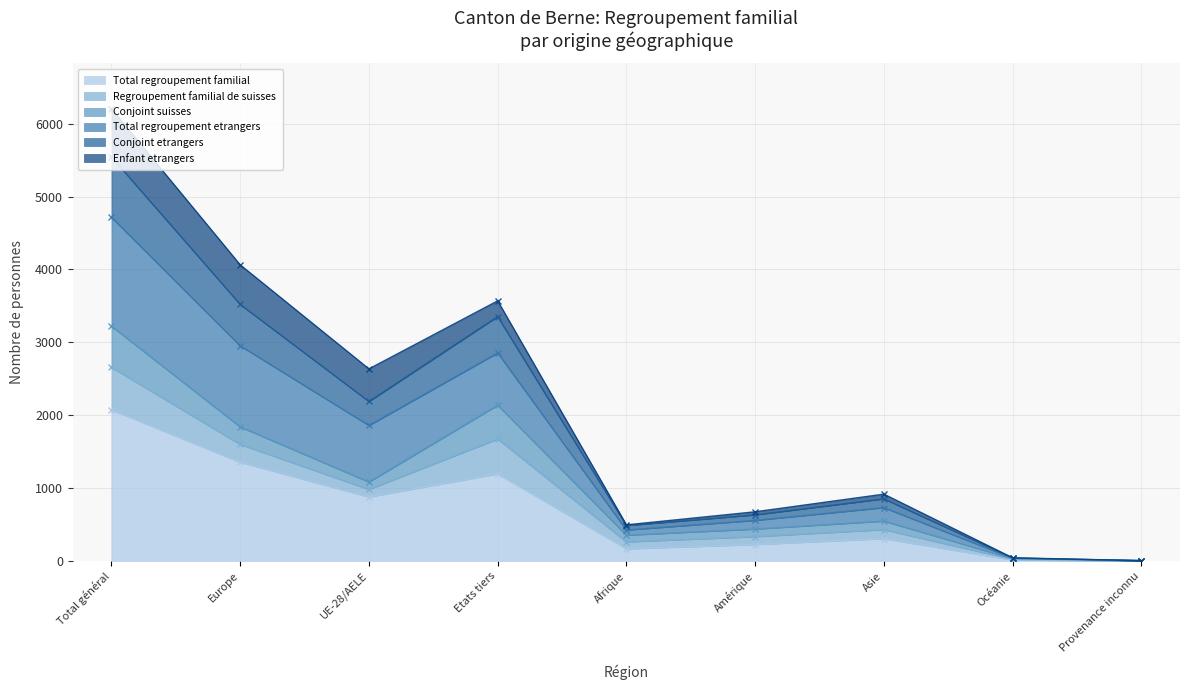

What is the label of the 9th point from the left?

Provenance inconnu